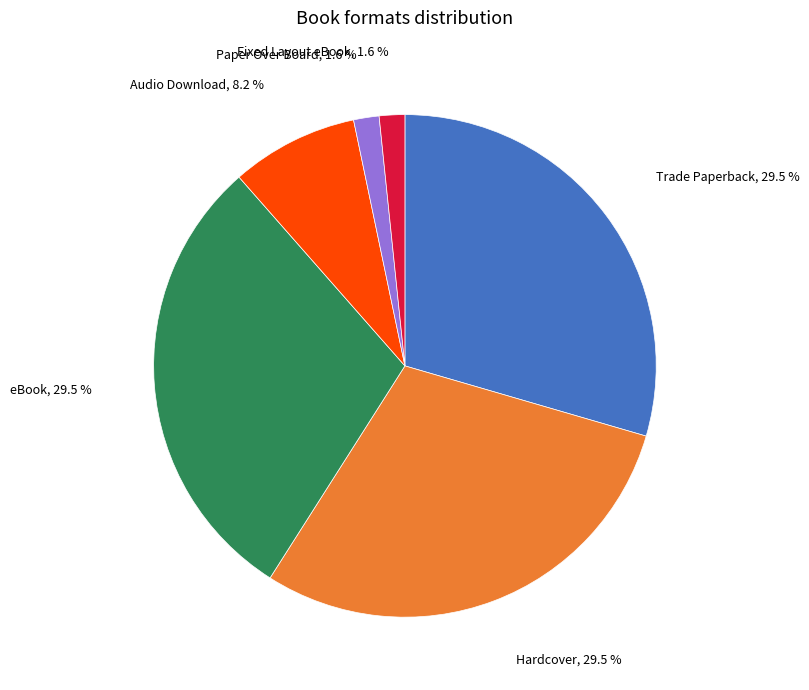

What percentage do Paper Over Board and Trade Paperback together represent?

31.1%